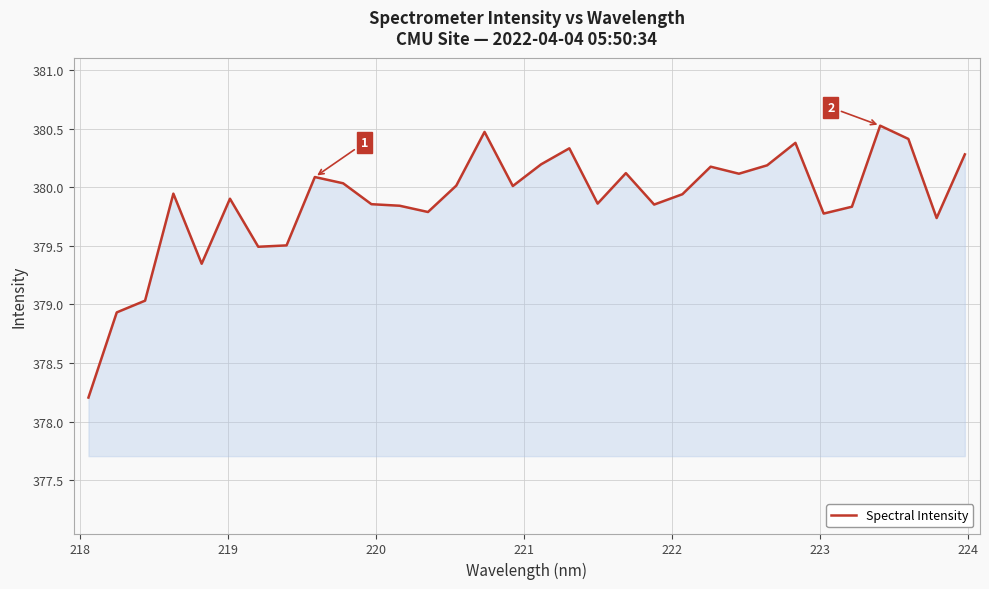

What is the smallest value displayed?

378.2